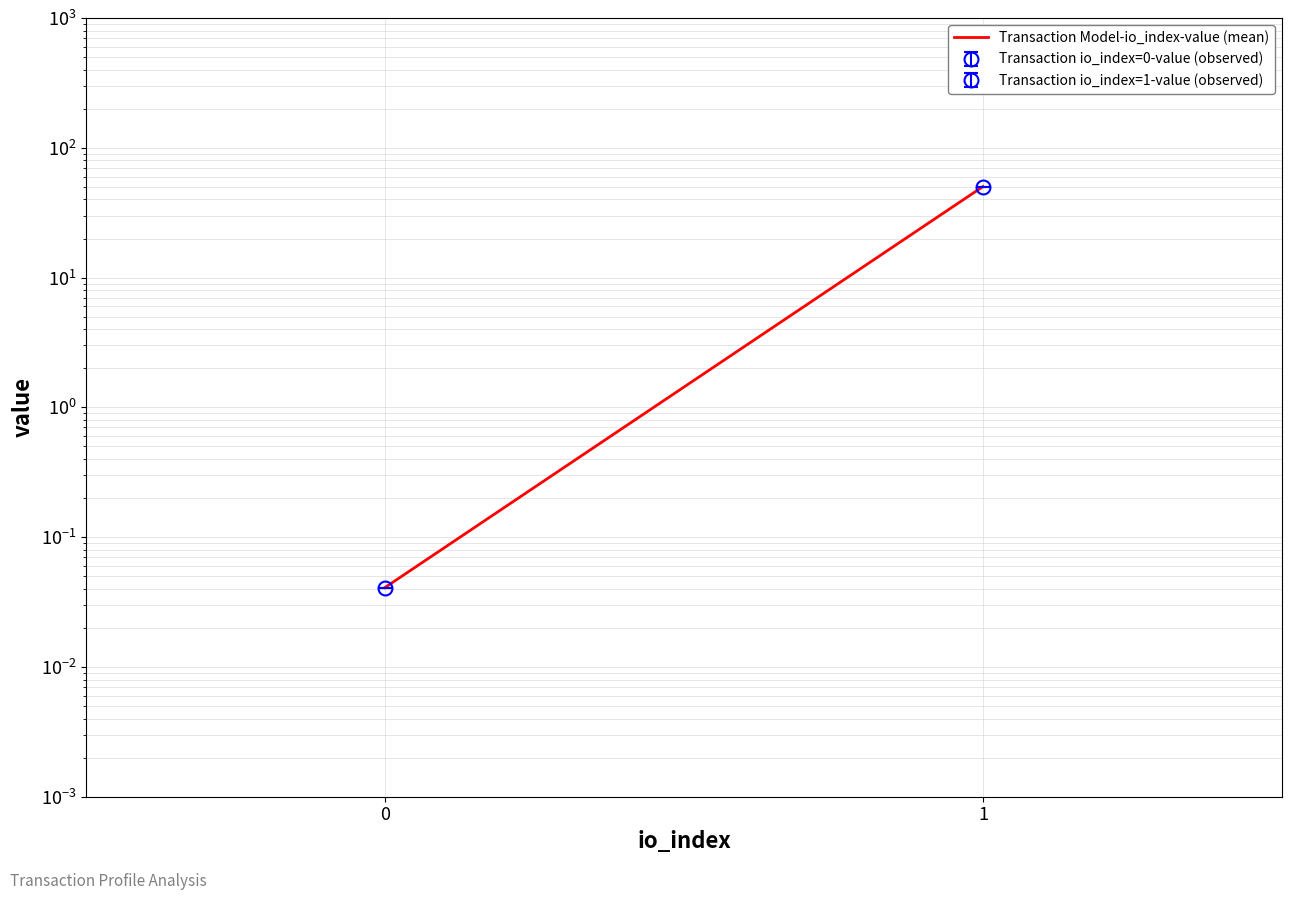

List the labels in order of value, largest first.

1, 0